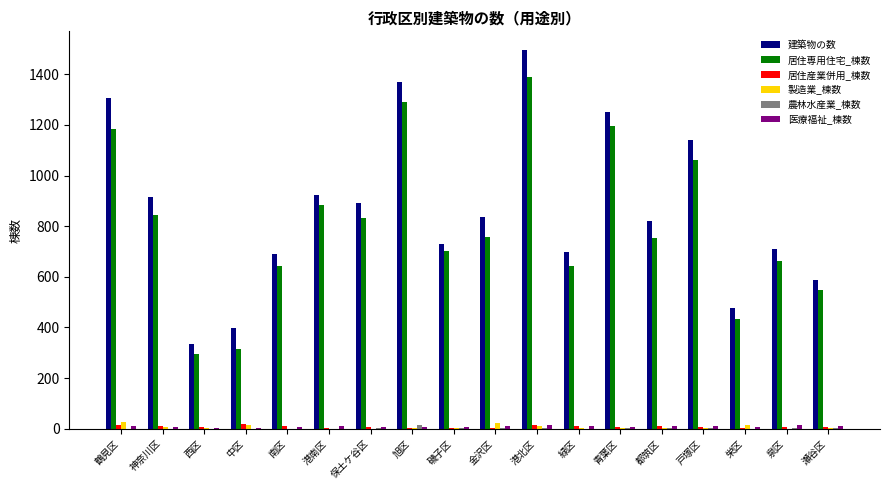

The value of 居住専用住宅_棟数 at 泉区 is 664. True or false?

True